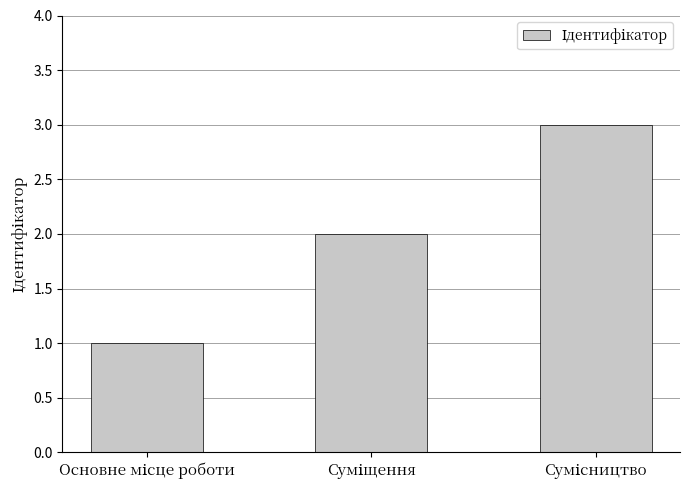

How many series are shown in this chart?

1